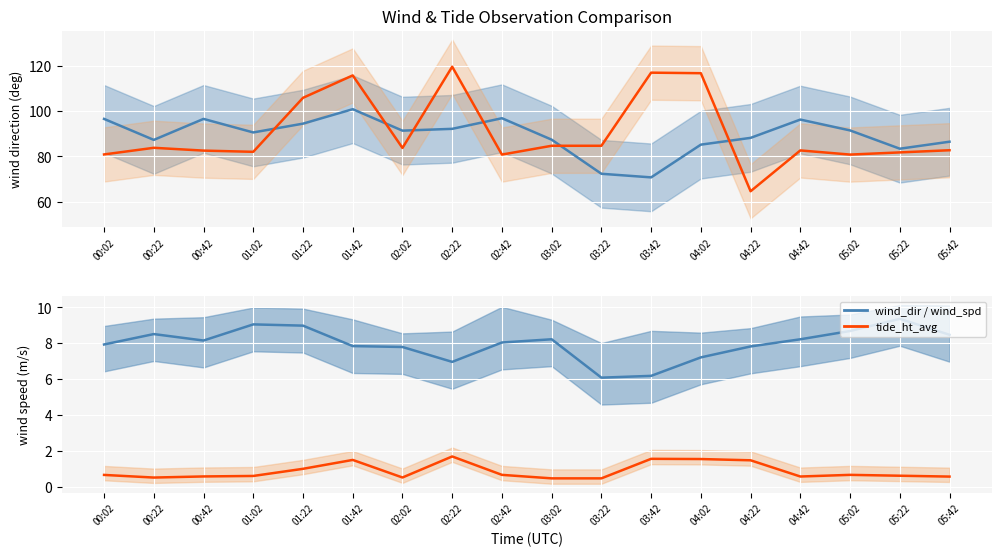

What is the average value of the wind_dir_avg series?

89.4